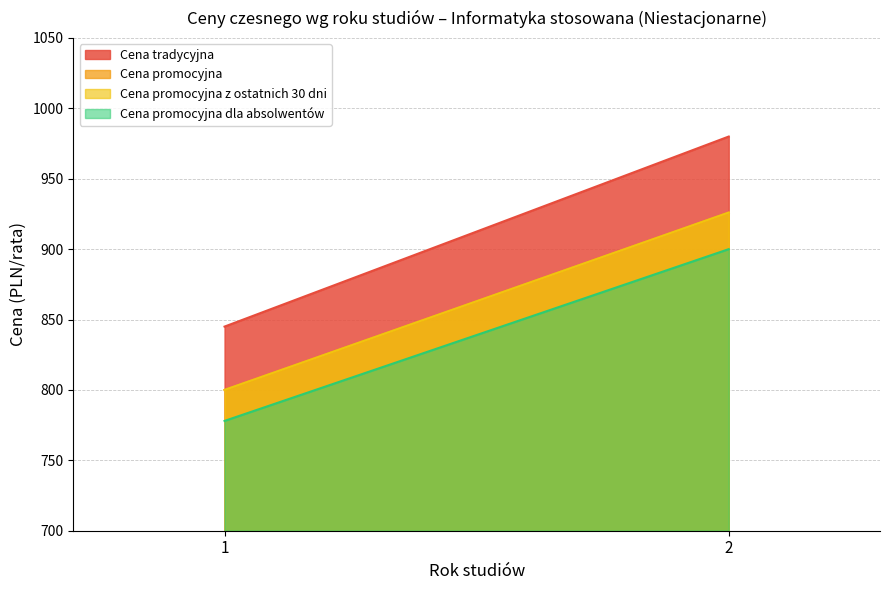

True or false: Cena promocyjna dla absolwentów has a value of 900 at 2.

True